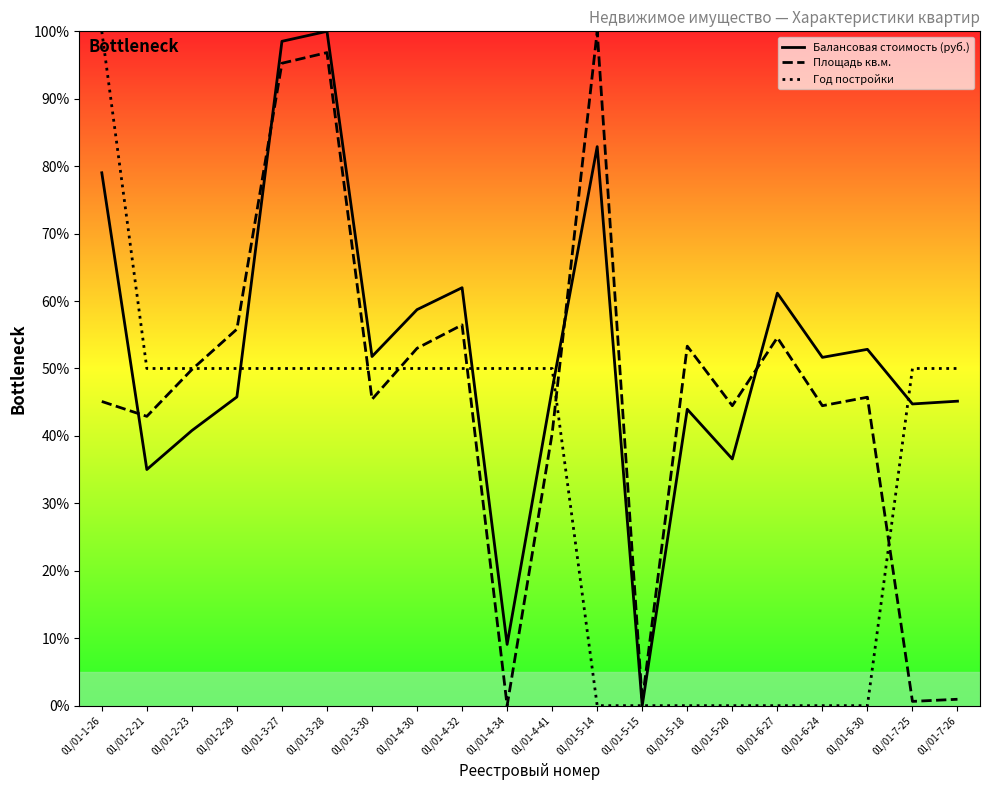

At which category does Балансовая стоимость (руб.) reach its first local valley?

01/01-2-21